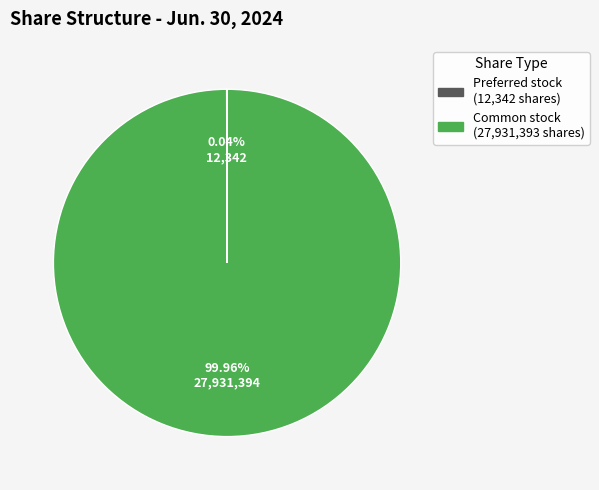

Is there any slice that represents more than half of the pie?

Yes